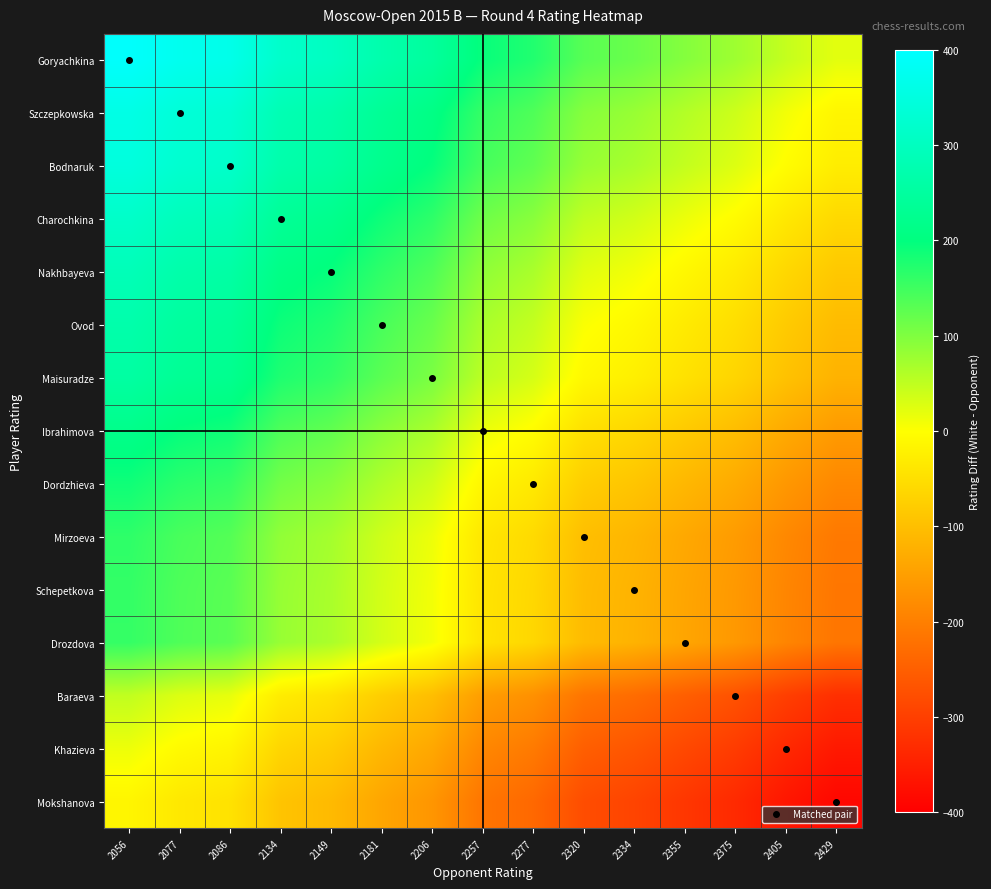

At which category does the chart reach its peak across all series?

2056